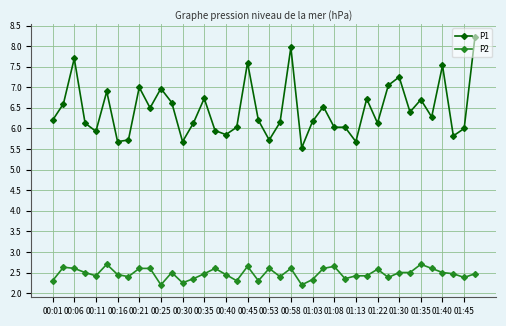

What is the smallest value displayed?

2.2